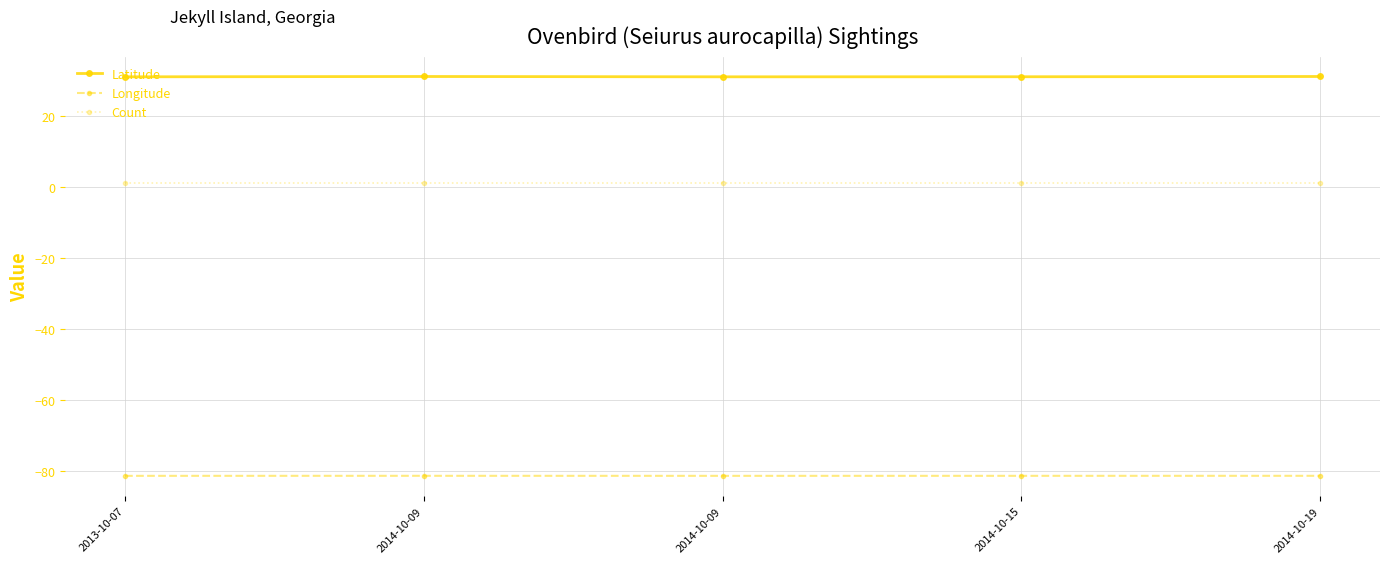

Does the chart have visible grid lines?

Yes